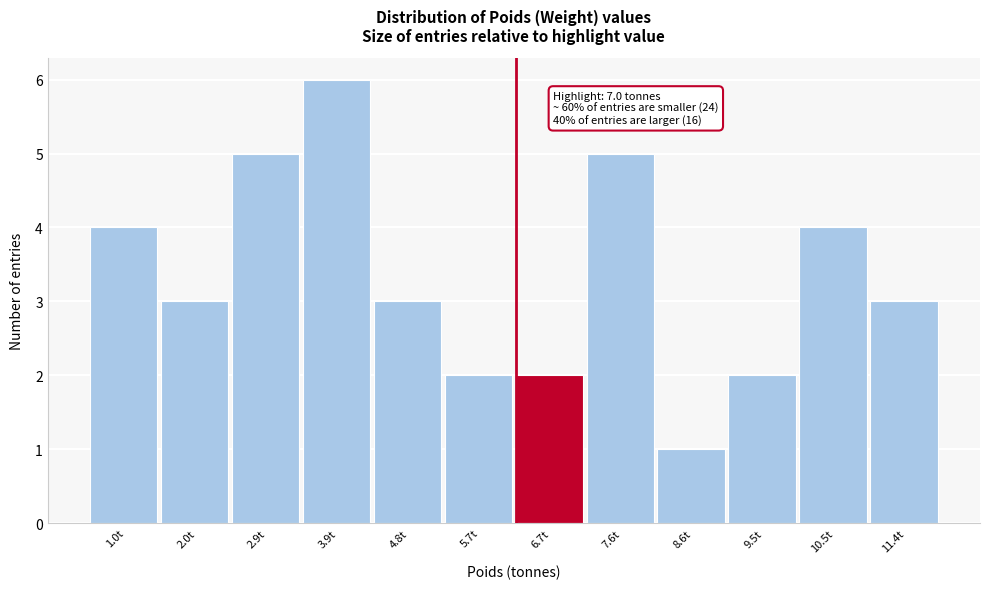

Which range on the x-axis has the tallest bar?

3.4 to 4.3